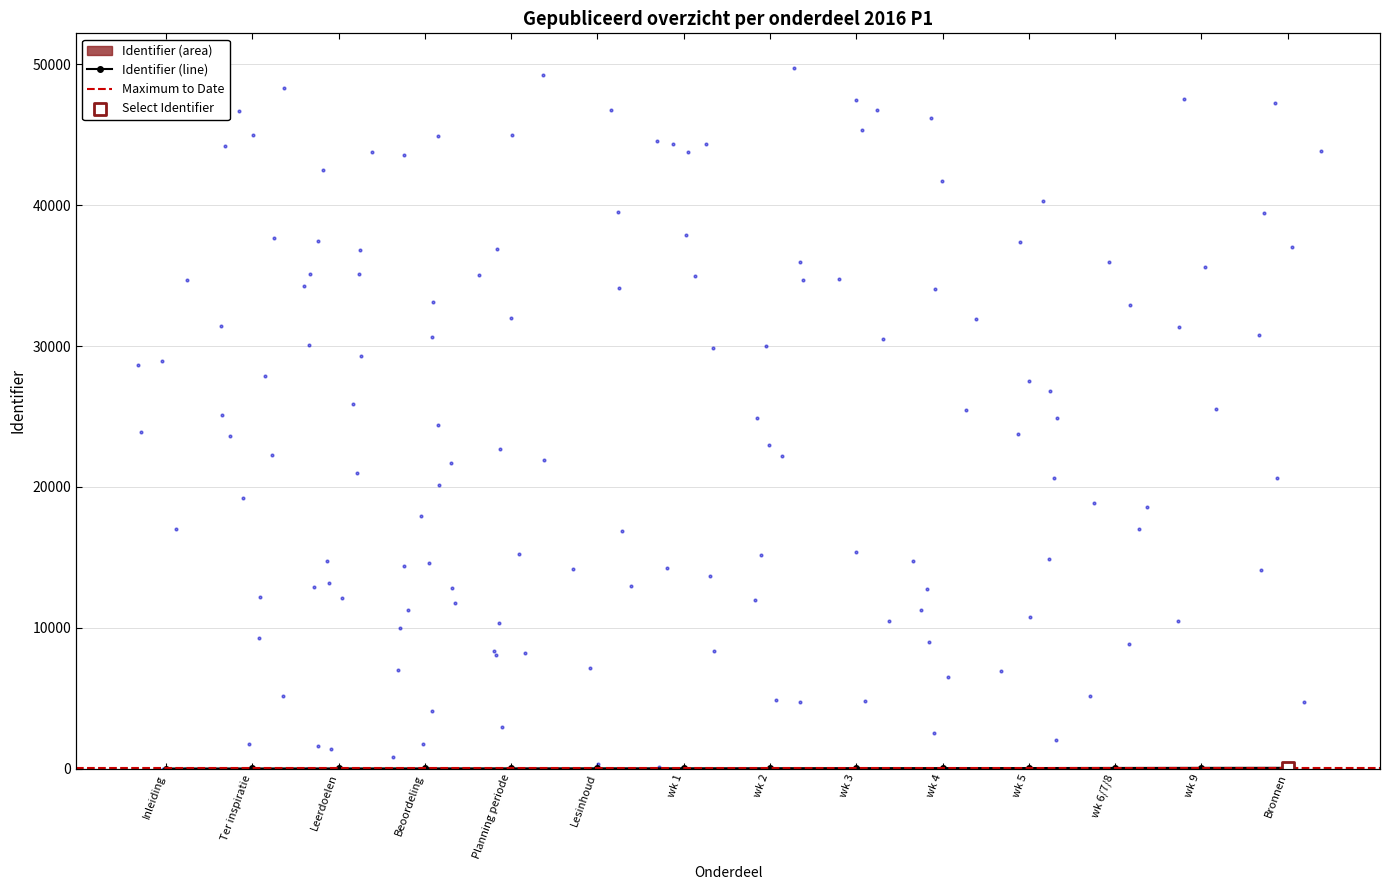

Between wk 2 and wk 6/7/8, which is larger?

wk 6/7/8